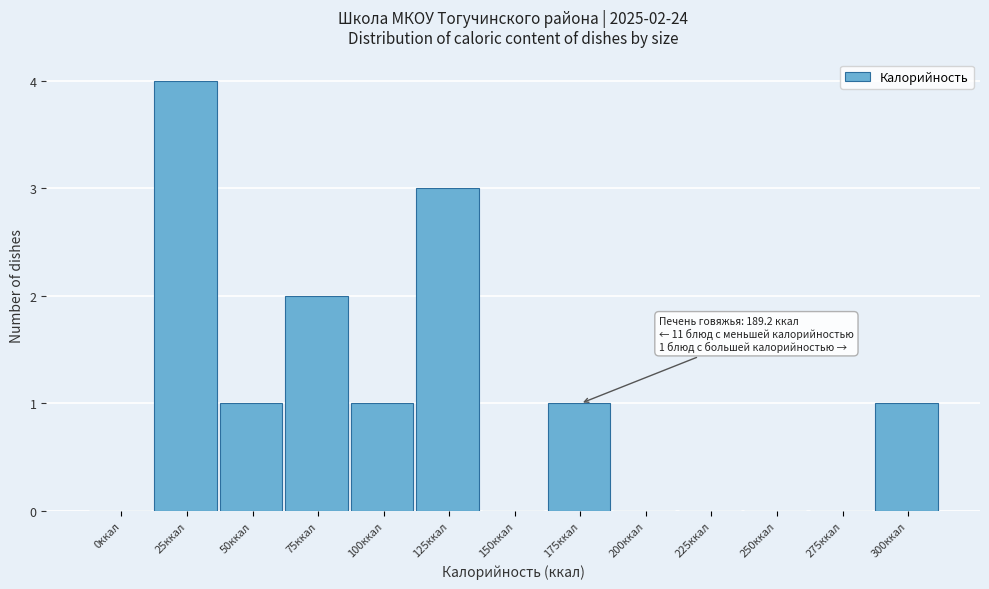

Reading left to right, extract all data points from this chart.

0ккал=0	25ккал=4	50ккал=1	75ккал=2	100ккал=1	125ккал=3	150ккал=0	175ккал=1	200ккал=0	225ккал=0	250ккал=0	275ккал=0	300ккал=1